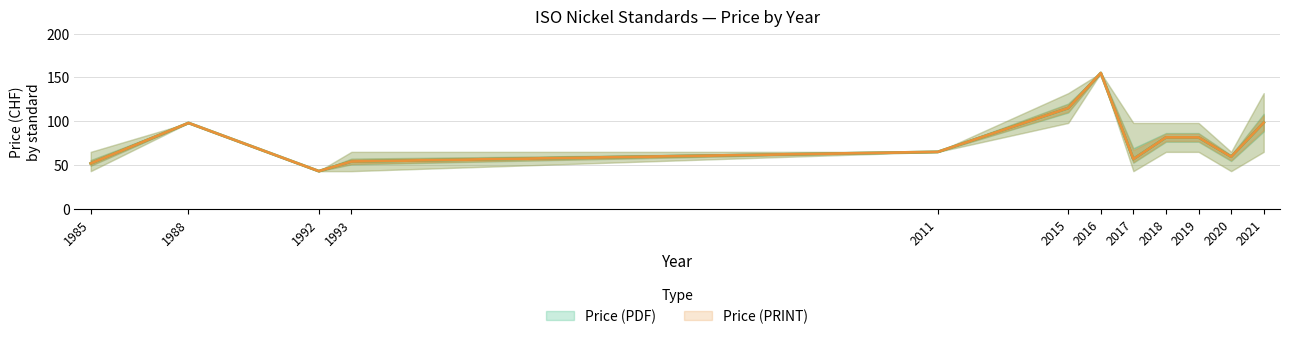

Reading left to right, transcribe all the data shown in this chart.

Price (PDF): 51.8	98.0	43.0	54.0	65.0	115.0	155.0	56.8	81.5	81.5	59.5	98.3
Price (PRINT): 51.8	98.0	43.0	54.0	65.0	115.0	155.0	56.8	81.5	81.5	59.5	98.3